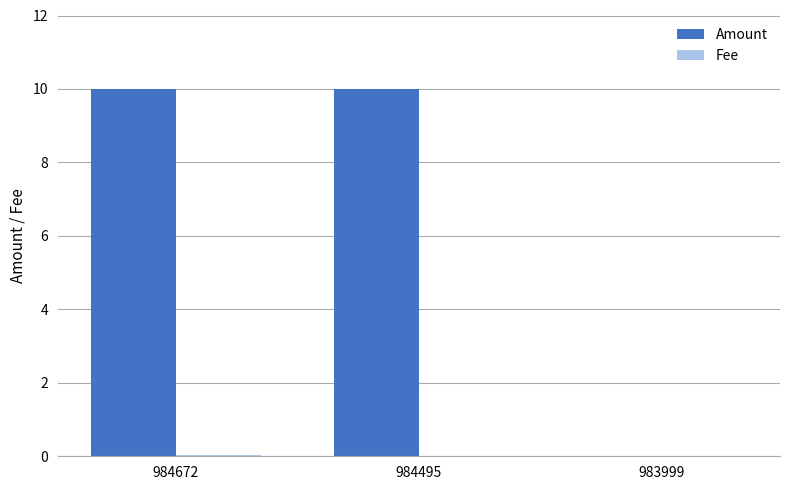

Between 984495 and 983999, which series saw the biggest shift?

Amount